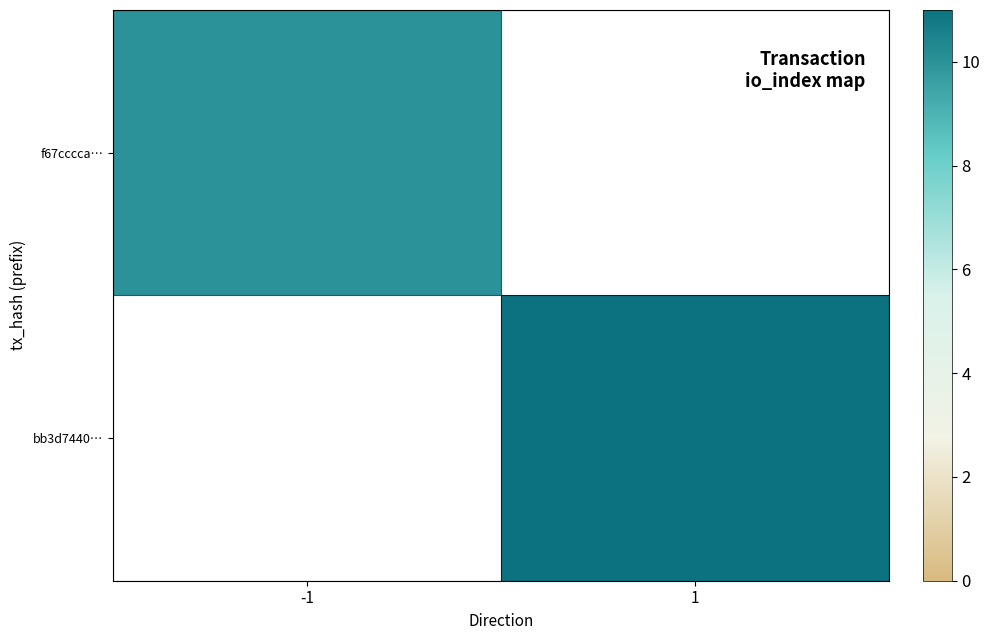

Rank the categories by f67cccca… value from lowest to highest.

-1, 1